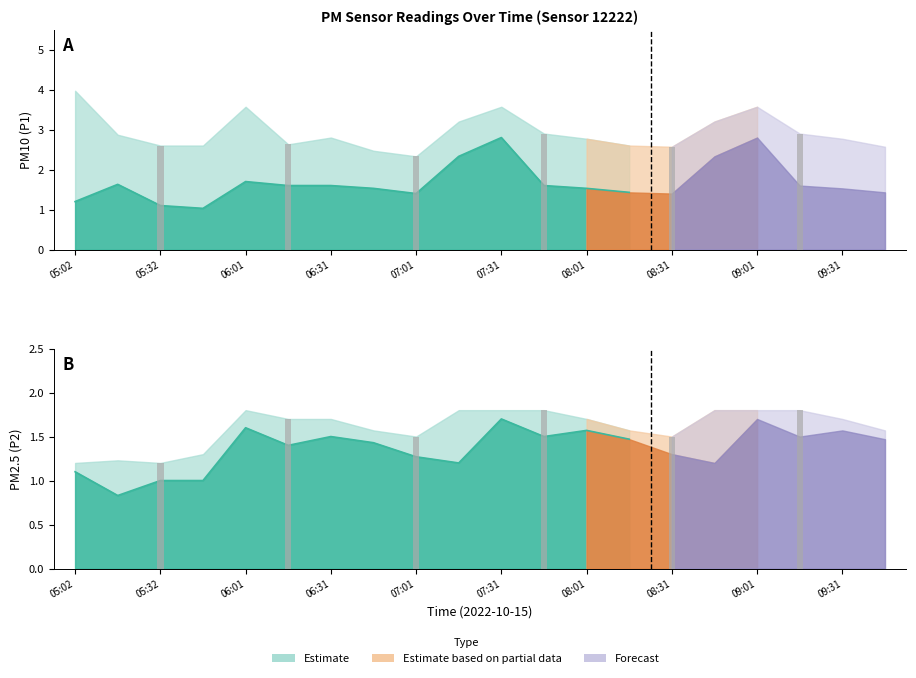

Is it true that P1_upper equals 2.8 at 09:31?

True